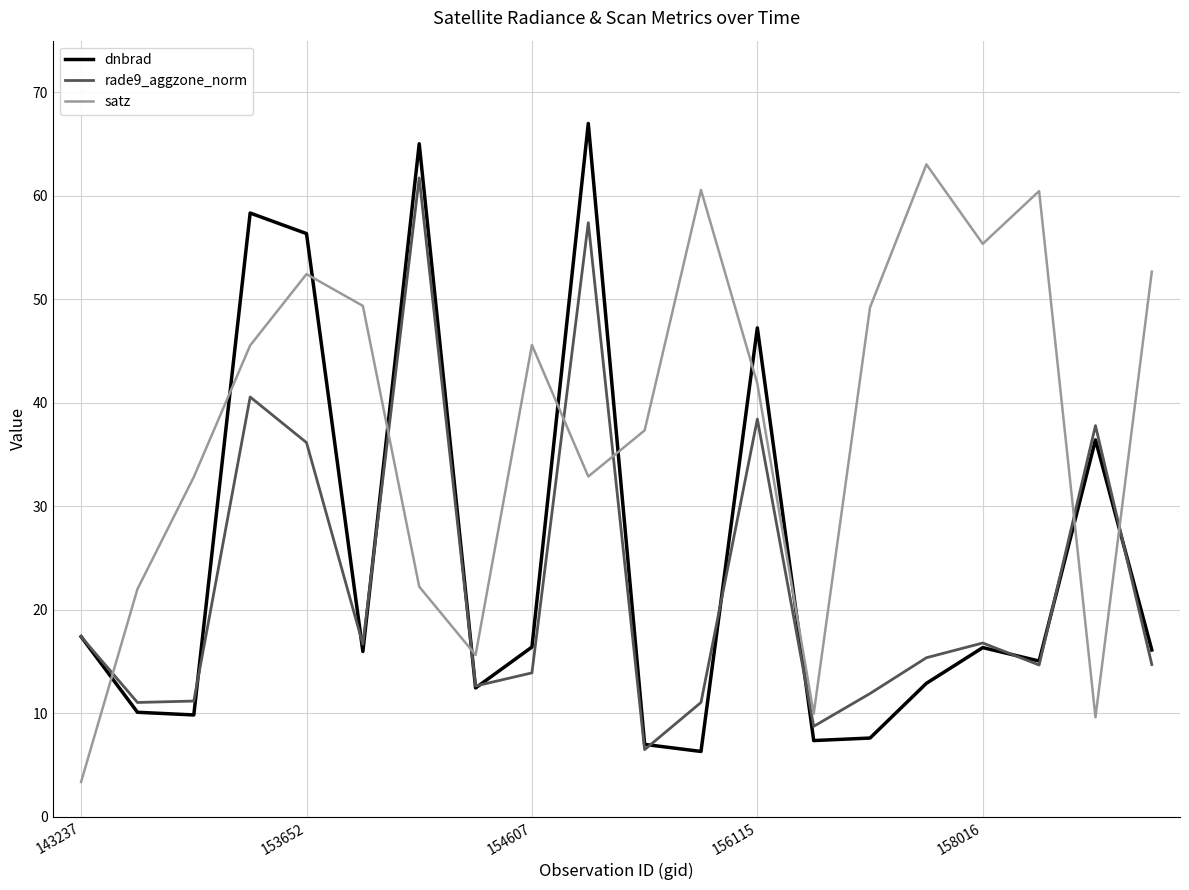

True or false: satz has more than 0 interior local peaks.

True